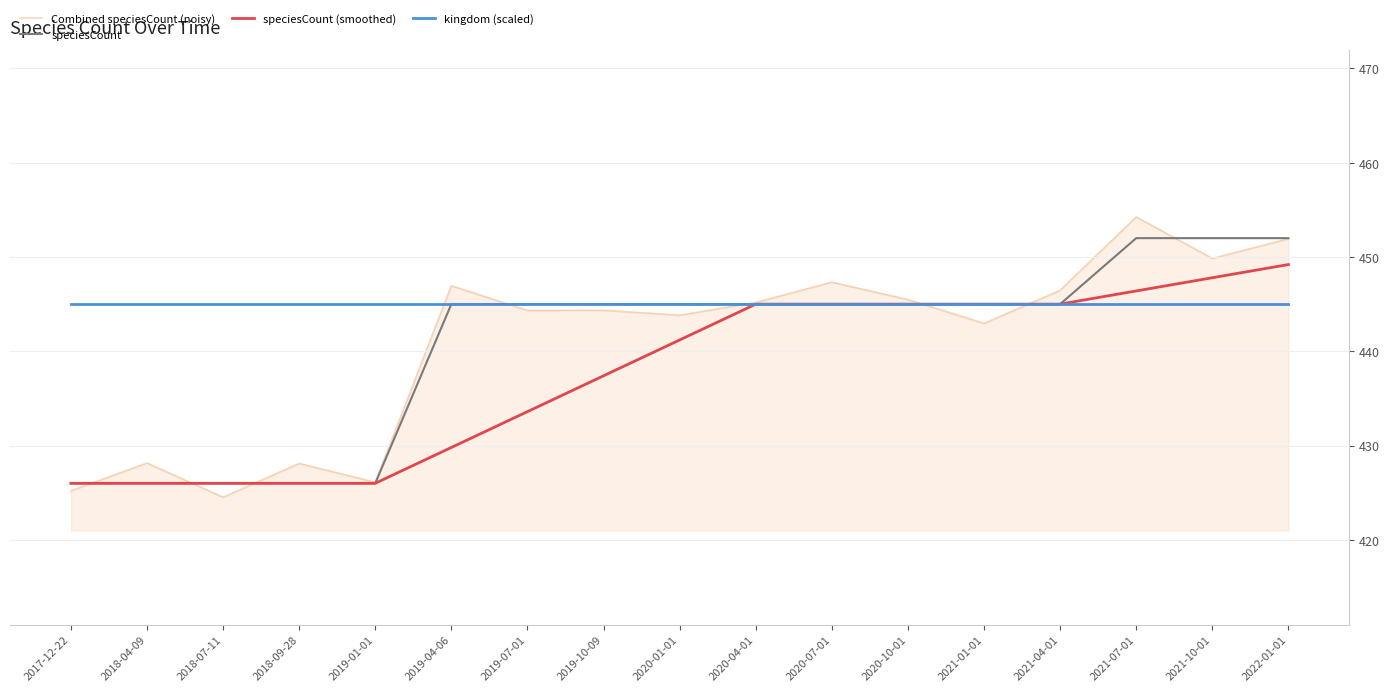

Which has a higher value, 2020-10-01 or 2018-07-11?

2020-10-01